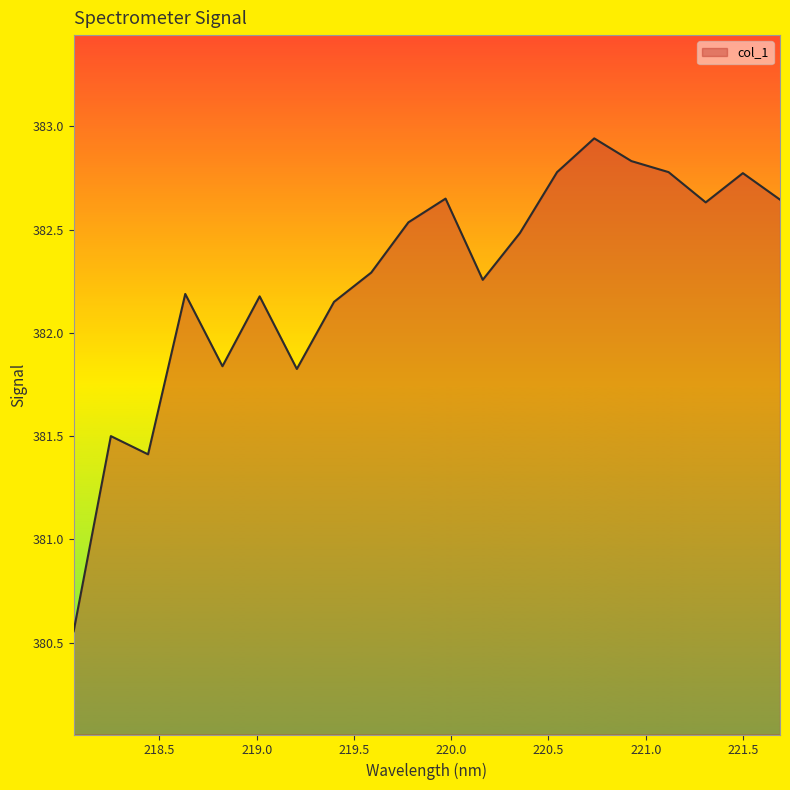

Reading left to right, what are all the values shown in this chart?

218.0596=380.6	218.2508=381.5	218.442=381.4	218.6332=382.2	218.8244=381.8	219.0156=382.2	219.2067=381.8	219.3979=382.1	219.589=382.3	219.7801=382.5	219.9712=382.6	220.1623=382.3	220.3533=382.5	220.5444=382.8	220.7354=382.9	220.9264=382.8	221.1174=382.8	221.3083=382.6	221.4993=382.8	221.6902=382.6